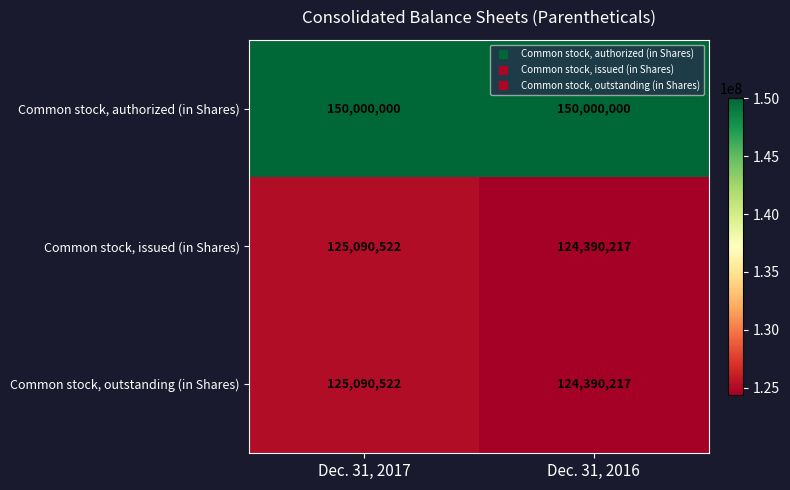

Reading right to left, extract all data points from this chart.

Common stock, authorized (in Shares): 150000000	150000000
Common stock, issued (in Shares): 124390217	125090522
Common stock, outstanding (in Shares): 124390217	125090522